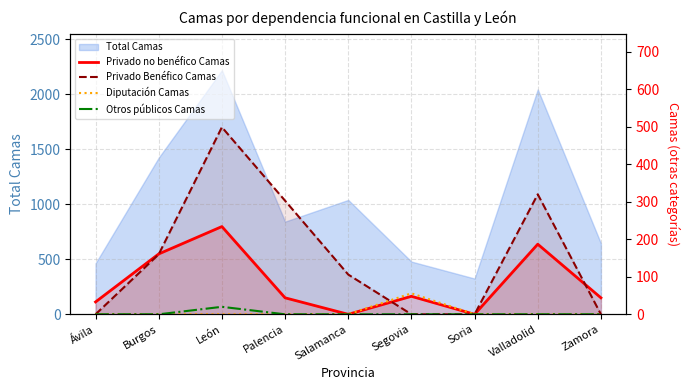

The Otros públicos Camas series shows -11 at Zamora. True or false?

False